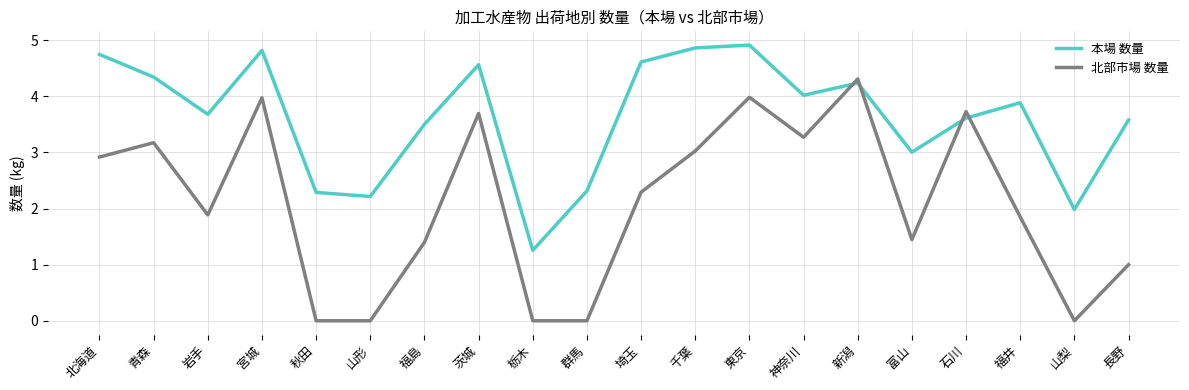

What is the total value across all series at 宮城?

8.8